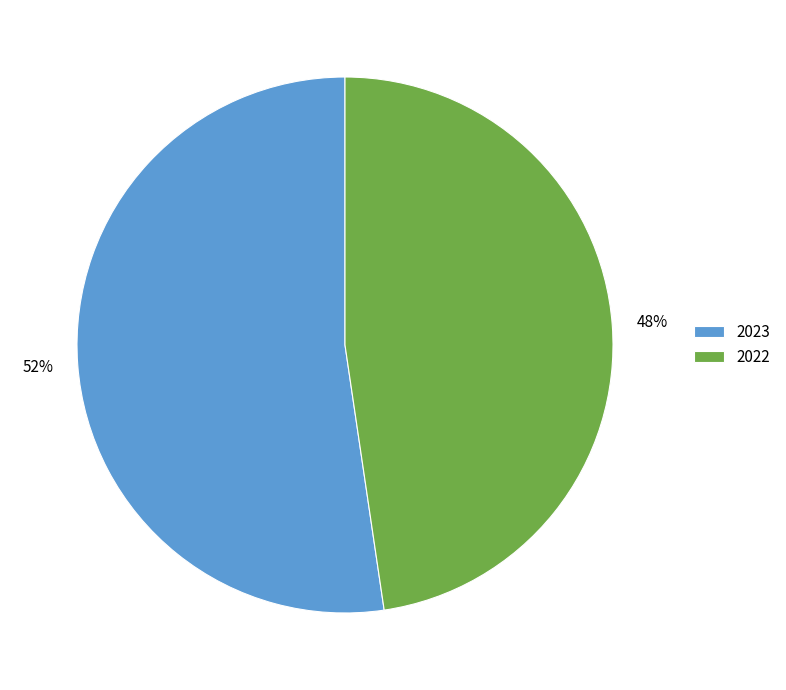

Approximately how many times larger is the value at 2022 compared to 2023?

0.9